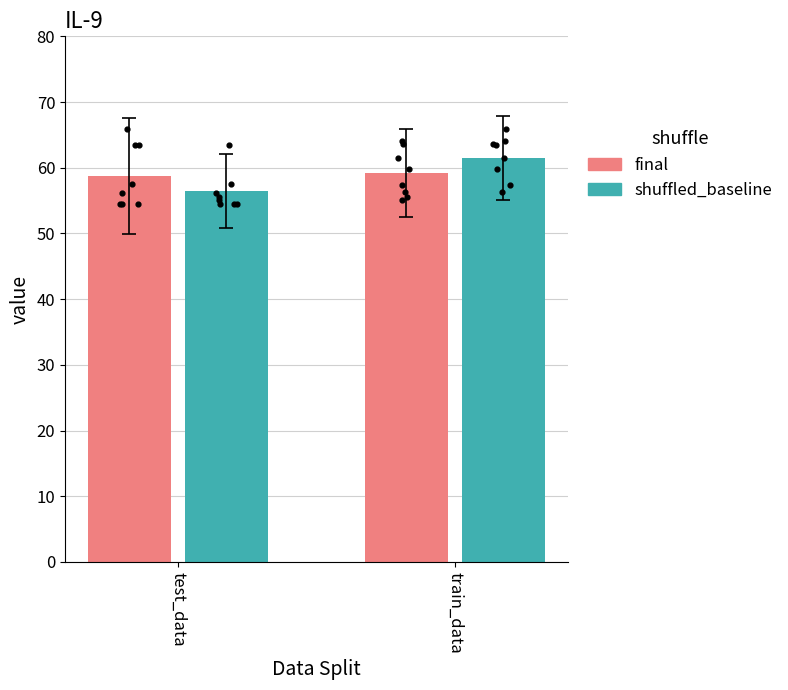

Which series has the largest Y range (max minus min)?

shuffled_baseline